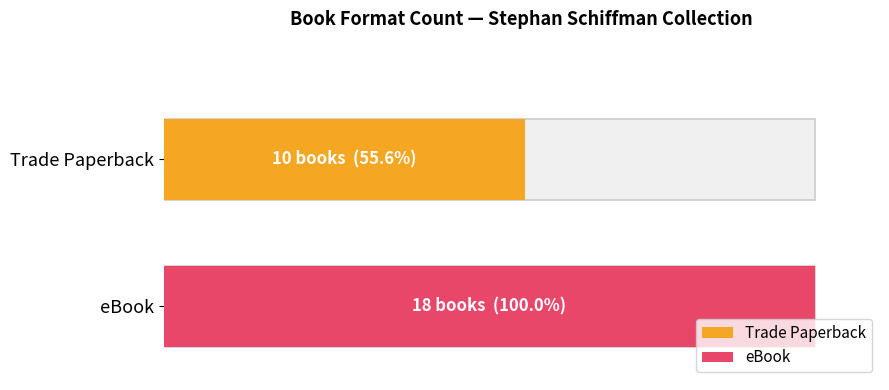

Reading left to right, extract all data points from this chart.

Trade Paperback: 10	8
eBook: 18	18